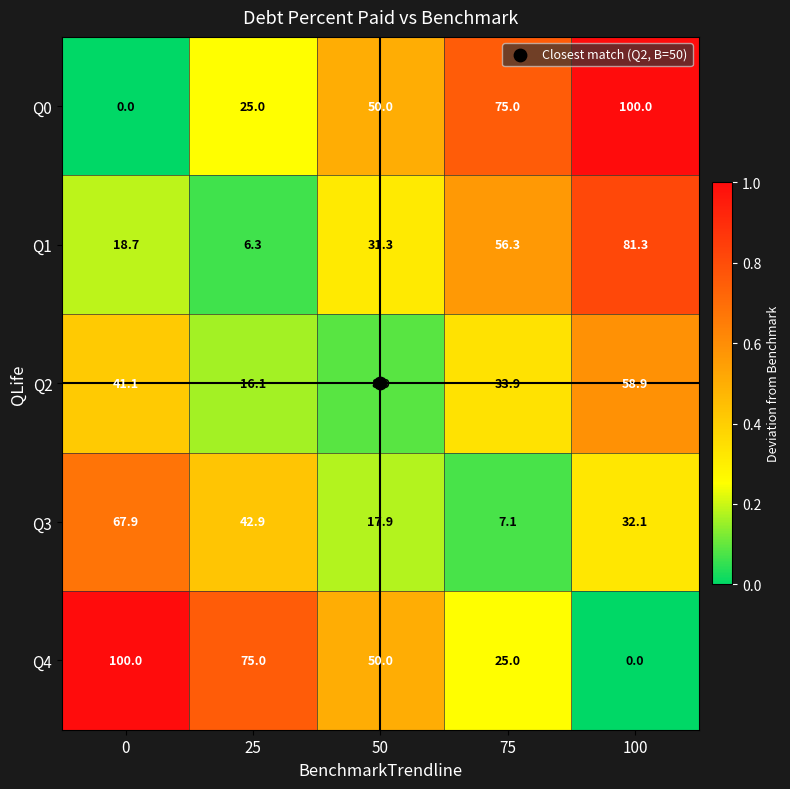

What is the difference between the Q1 values at 100 and 75?

25.0